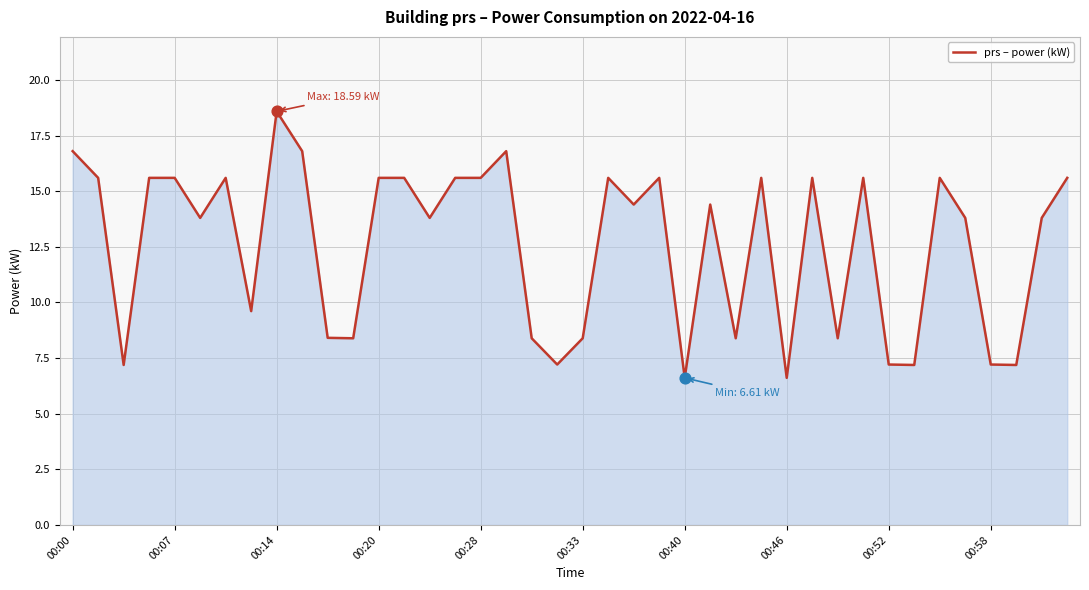

What is the smallest value displayed?

6.6